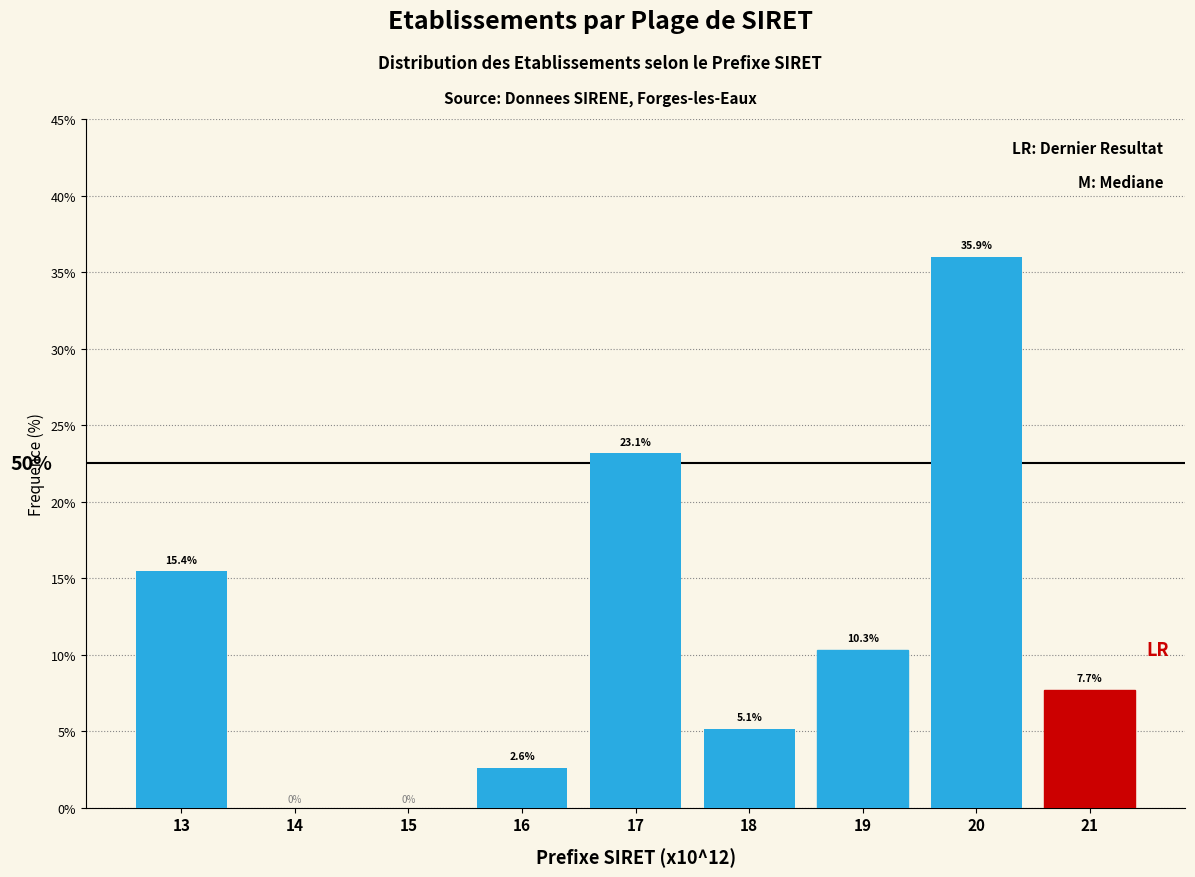

Reading right to left, what are all the values shown in this chart?

21=7.7	20=35.9	19=10.3	18=5.1	17=23.1	16=2.6	15=0.0	14=0.0	13=15.4